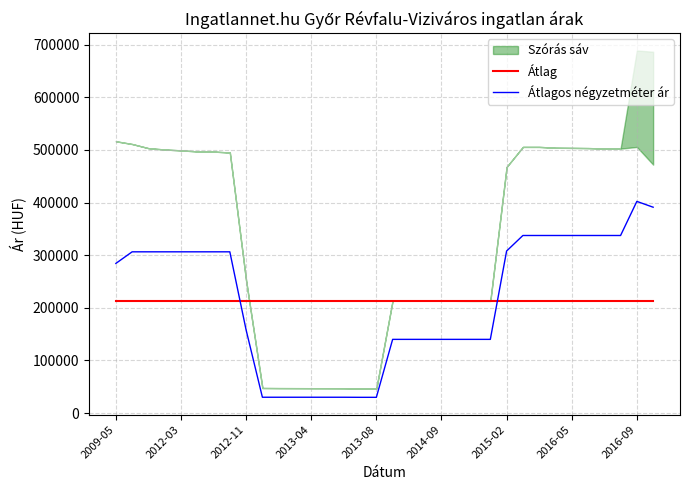

Is the value of Átlag at 2015-02 greater than the value of Átlagos négyzetméter ár at 2013-04?

Yes